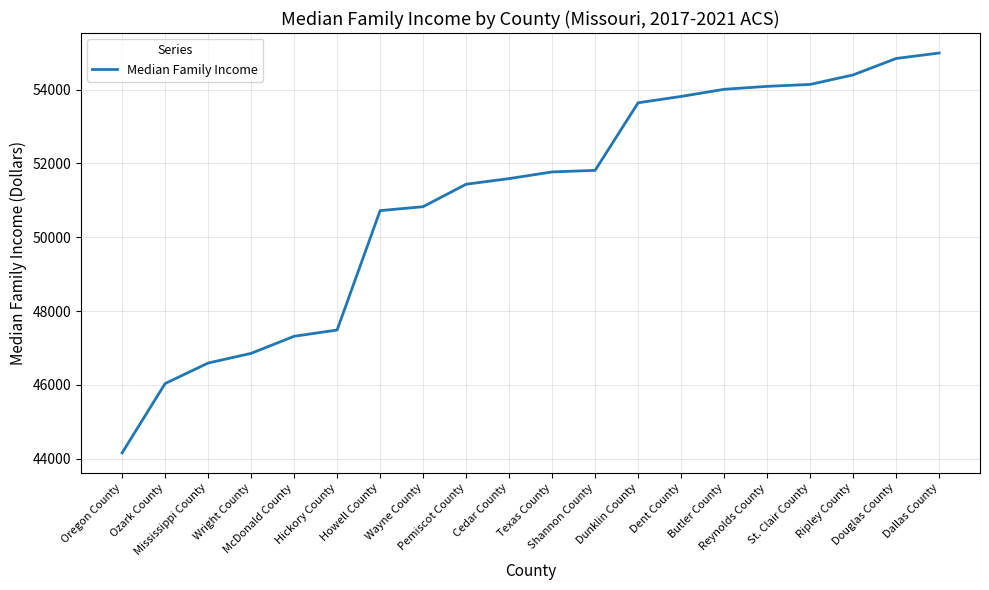

Approximately how many times larger is the value at Mississippi County compared to Texas County?

0.9